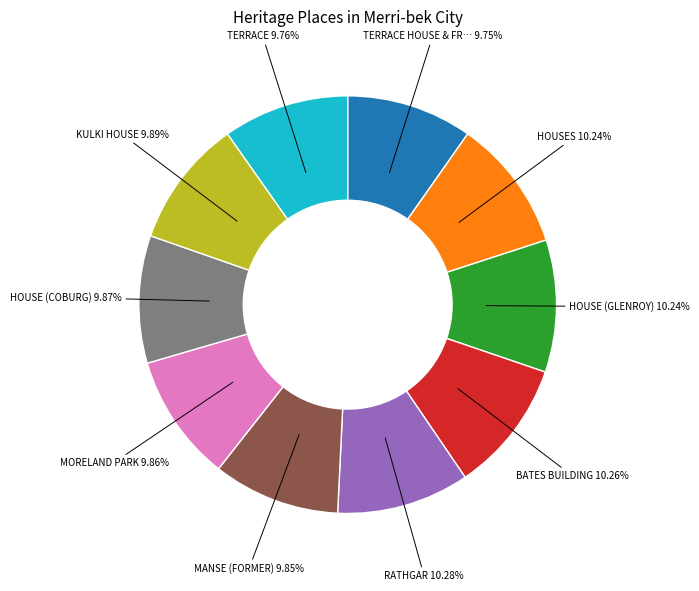

Is there a majority slice in this chart?

No